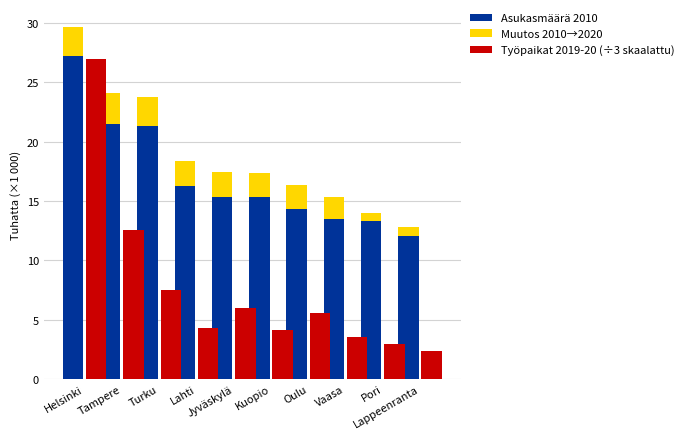

How many series are shown in this chart?

3